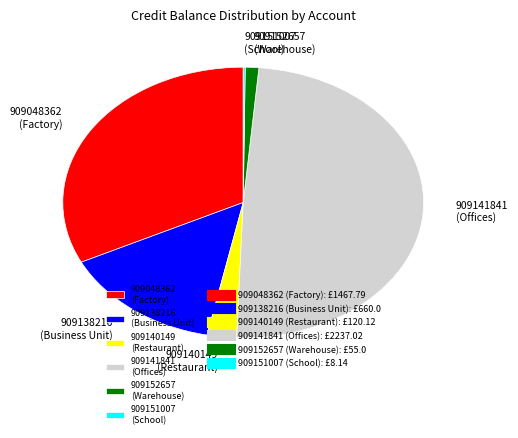

Which slice is the largest?

909141841 (Offices)